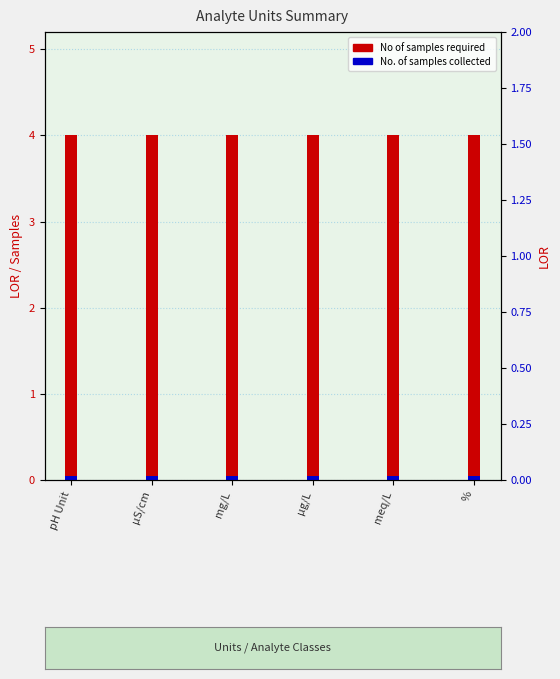

What is the total value across all series at pH Unit?

4.0